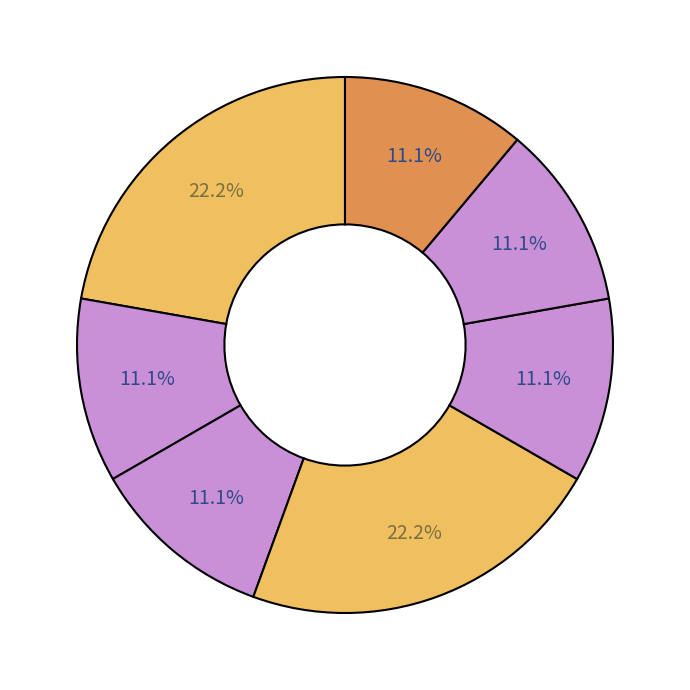

How many slices are in this pie chart?

7